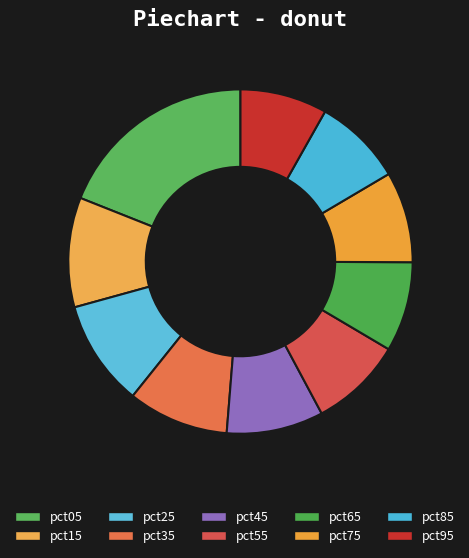

To the nearest percent, what is the average slice percentage?

10%